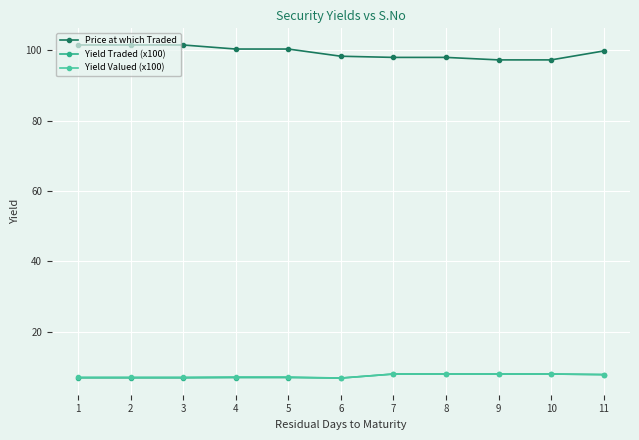

What is the maximum value shown in the chart?

101.5